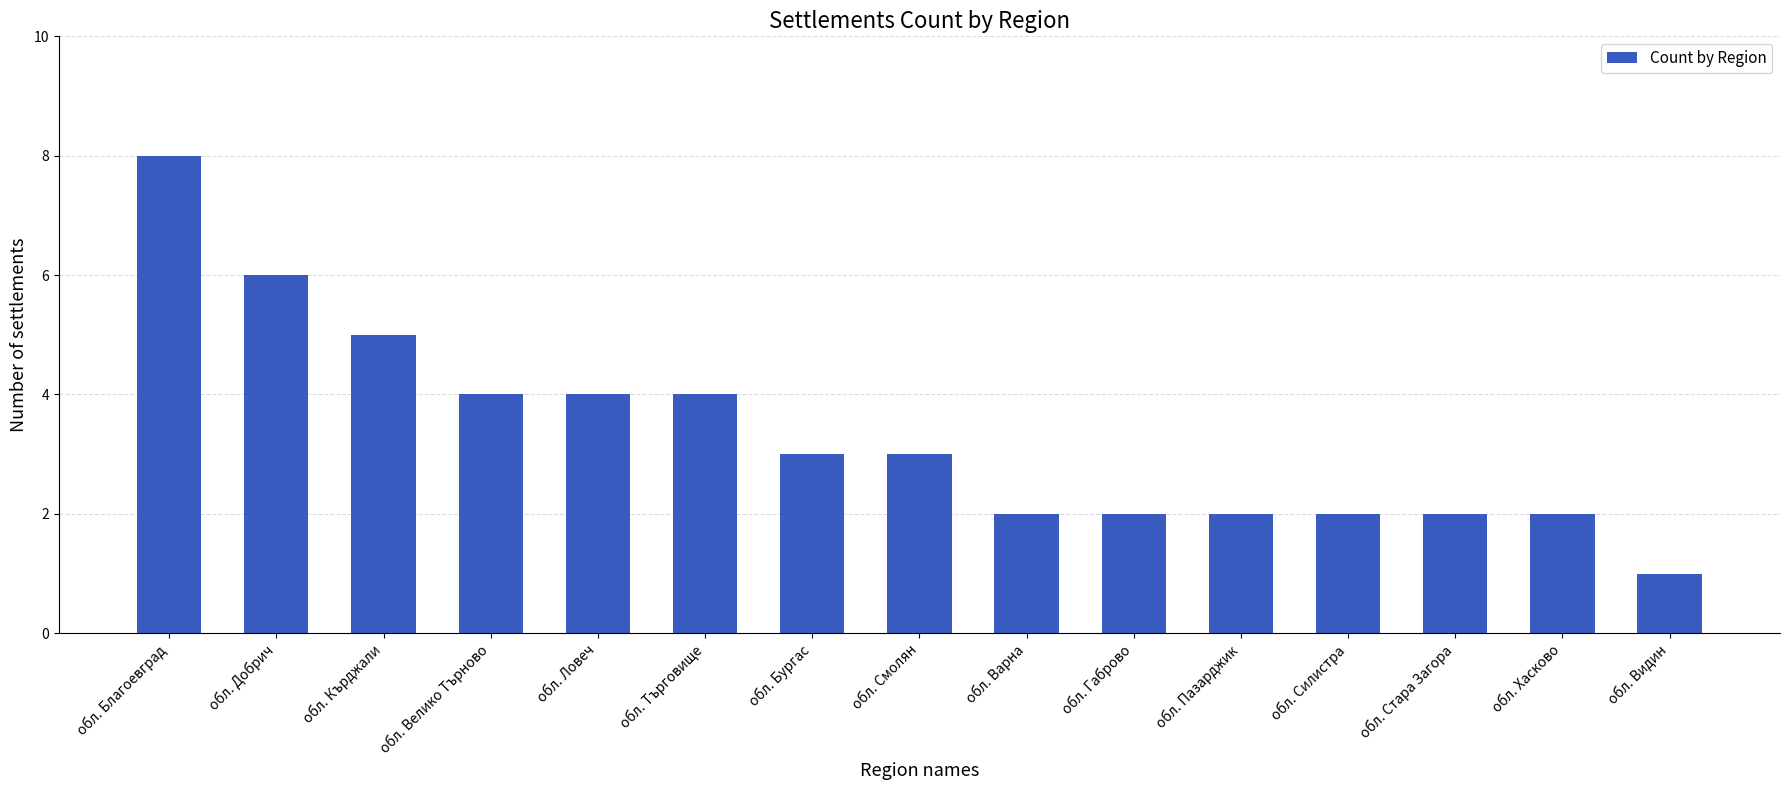

What is the label of the 12th bar from the right?

обл. Велико Търново